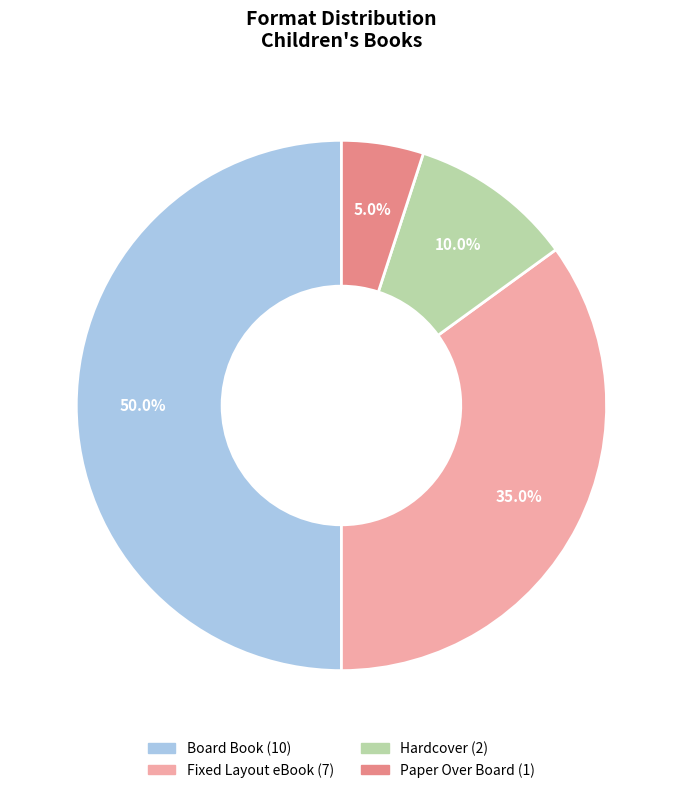

Which category has the biggest portion of the pie?

Board Book